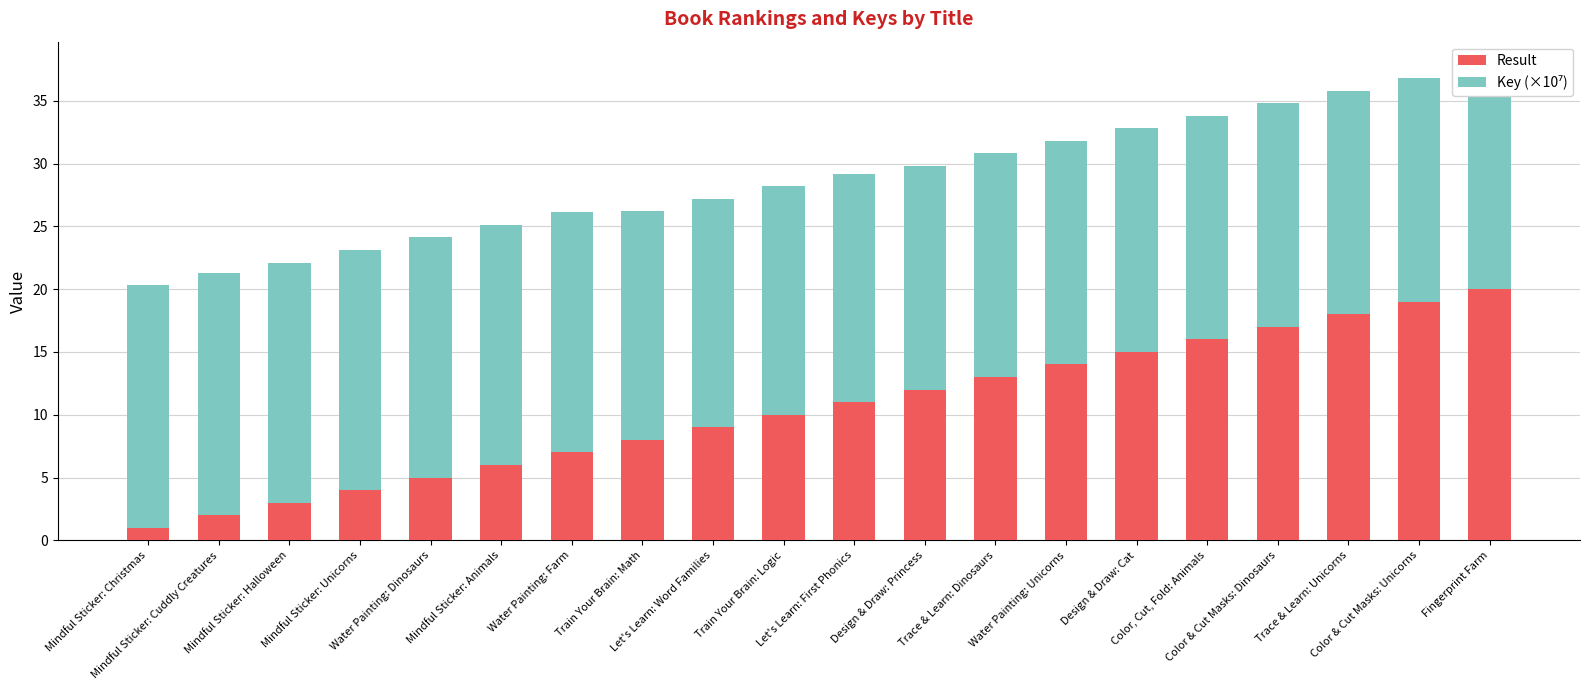

What is the lowest value of the Result series?

1.0